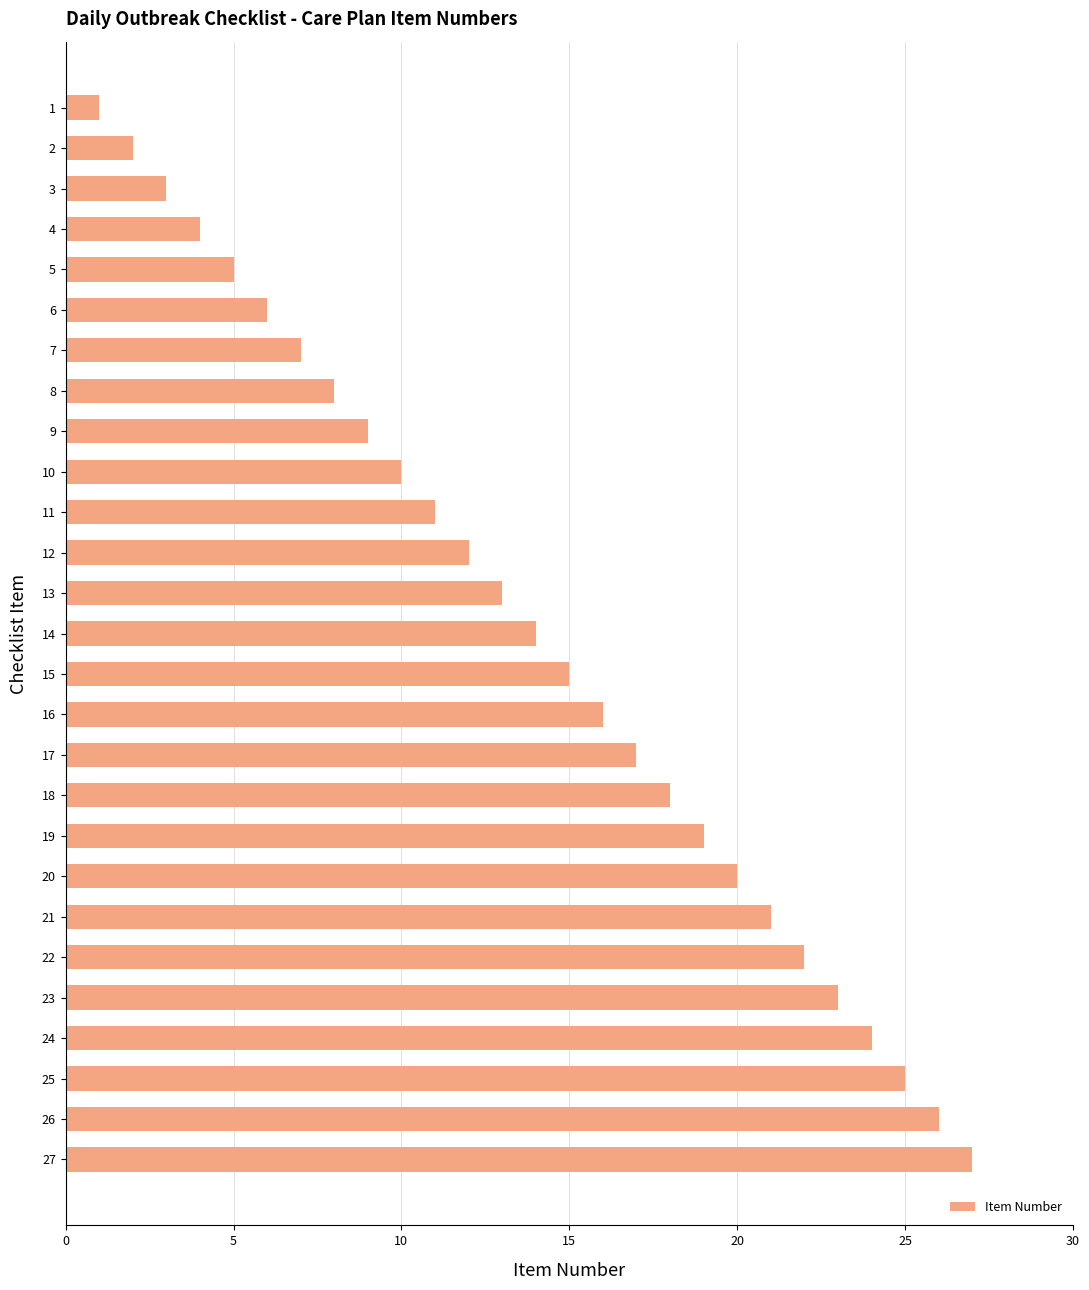

List the labels in order of value, largest first.

27, 26, 25, 24, 23, 22, 21, 20, 19, 18, 17, 16, 15, 14, 13, 12, 11, 10, 9, 8, 7, 6, 5, 4, 3, 2, 1